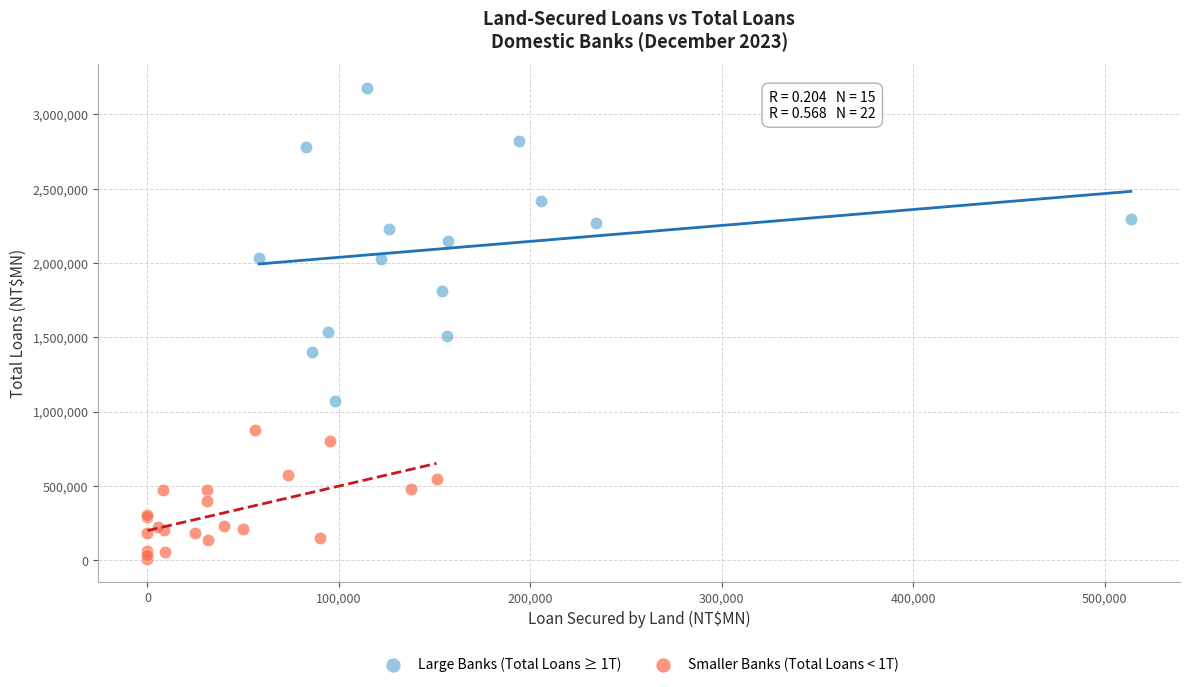

What are all the series names shown in the legend?

Large Banks (Total Loans ≥ 1T), Smaller Banks (Total Loans < 1T)